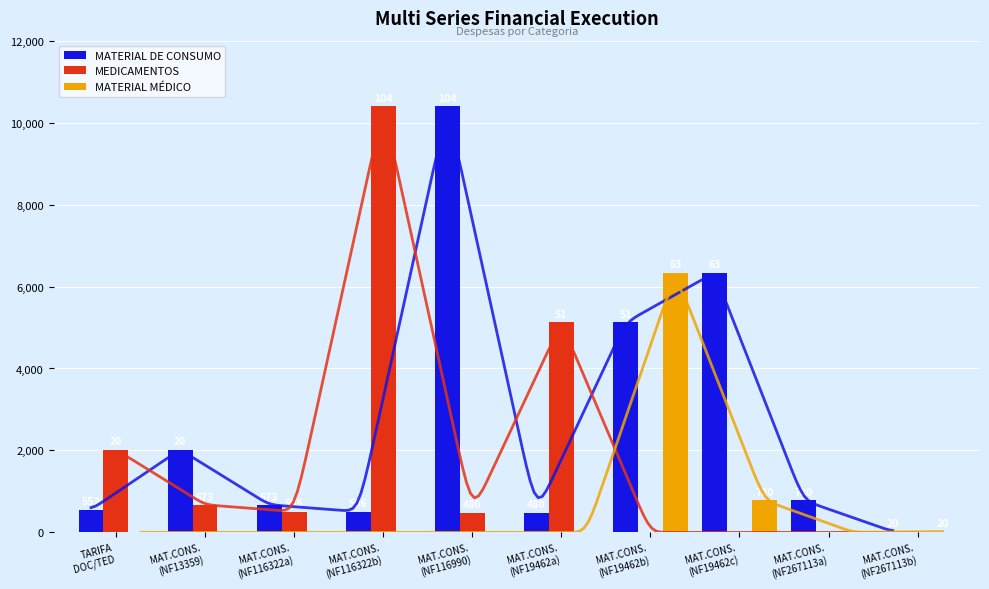

Rank the series by their average value, from highest to lowest.

MATERIAL DE CONSUMO, MEDICAMENTOS, MATERIAL MÉDICO